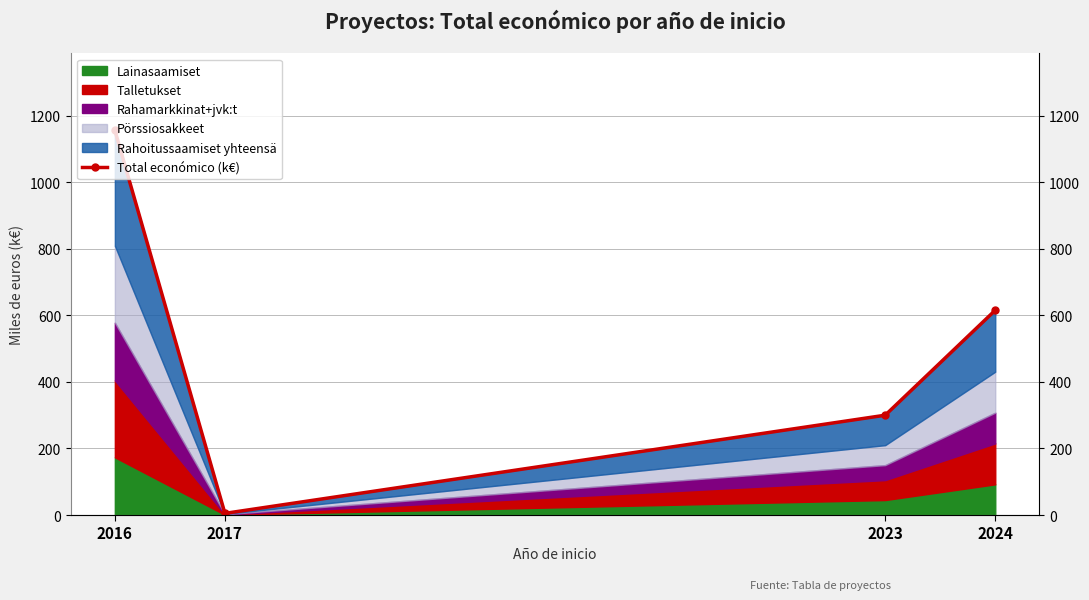

True or false: the data shows 7.5 at 2017.

False